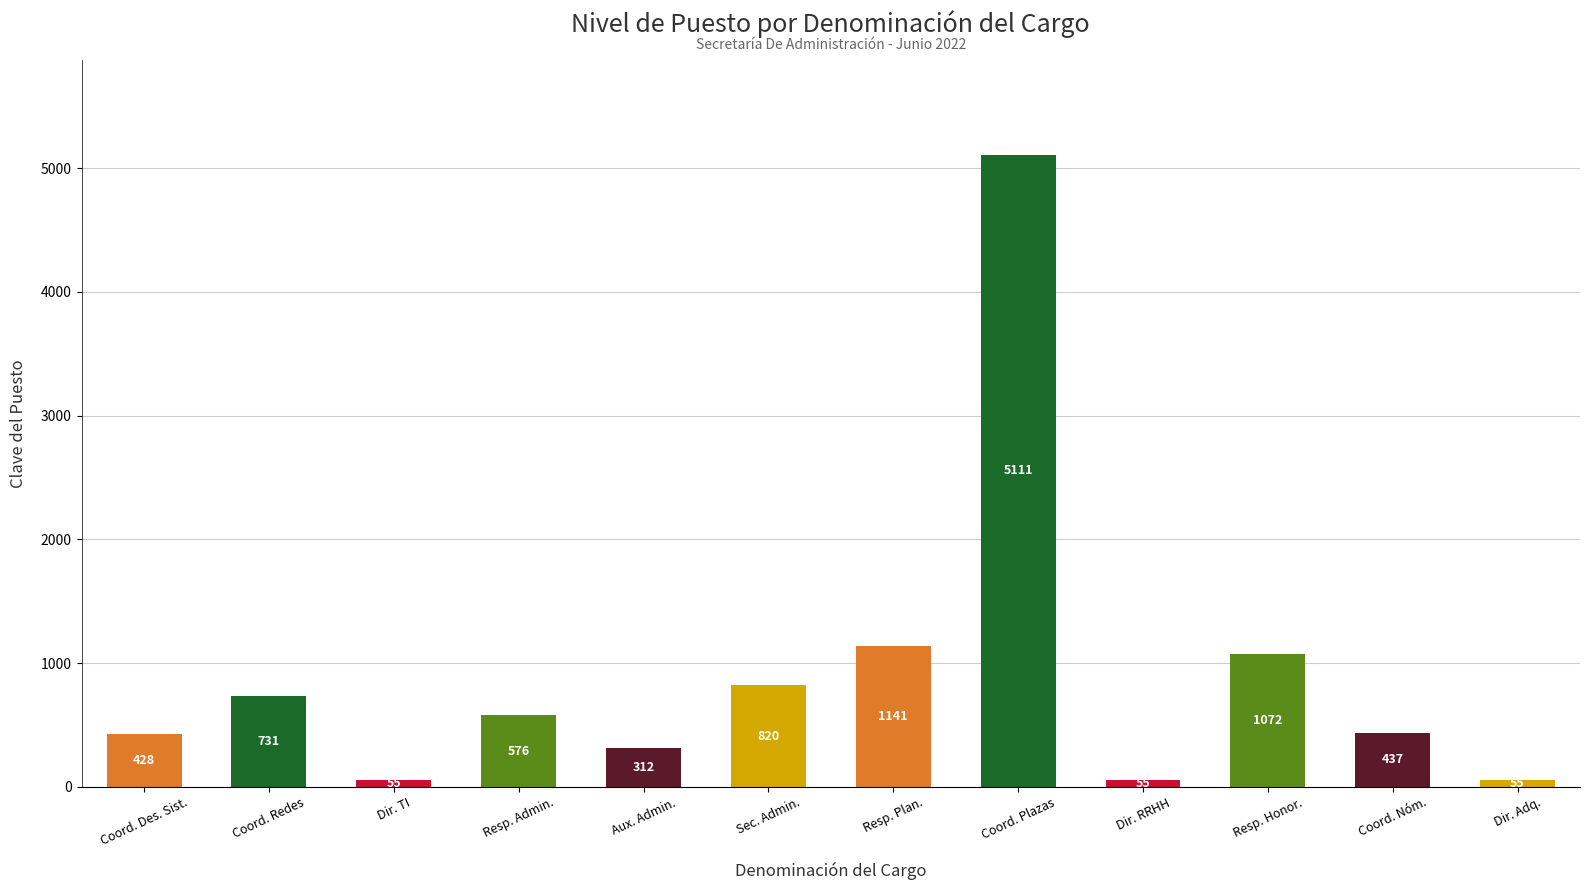

What is the difference between the maximum and minimum values?

5056